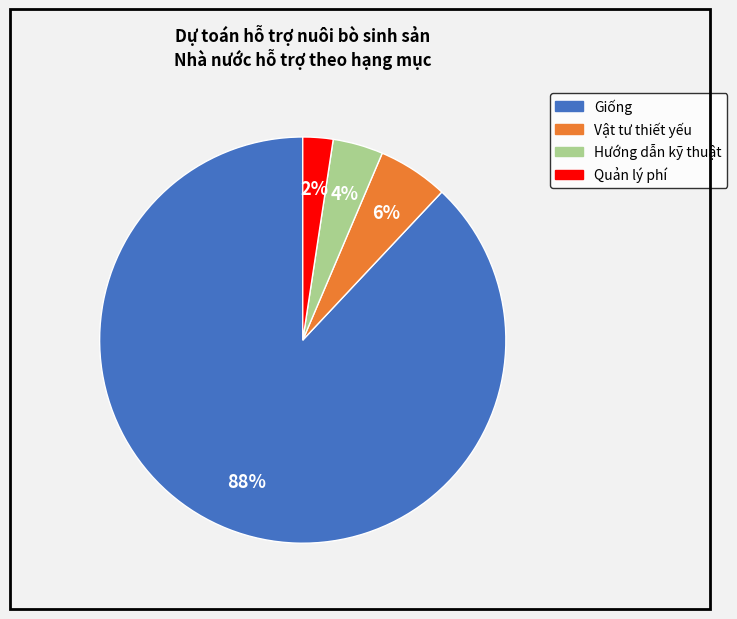

Between Quản lý phí and Giống, which is larger?

Giống